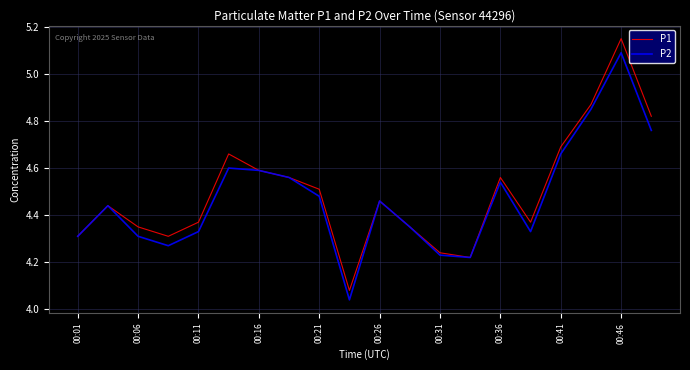

Which series has the largest range (max minus min)?

P1